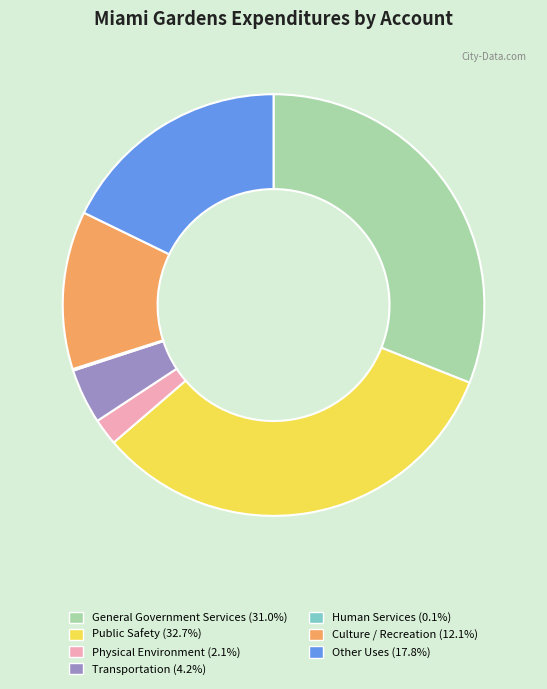

Which has a higher value, Transportation or General Government Services?

General Government Services